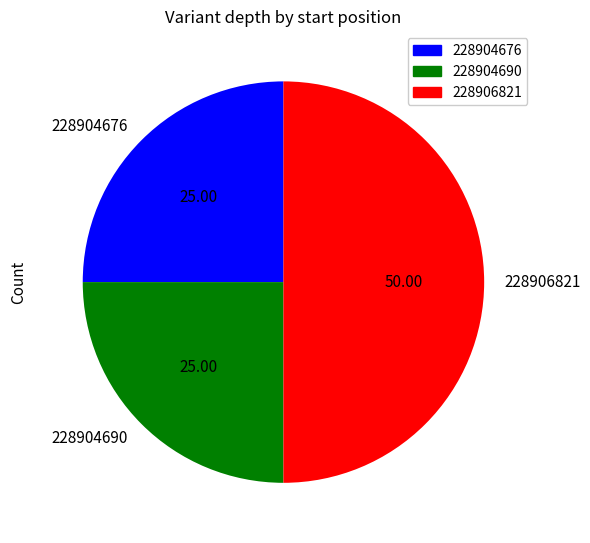

Which has a higher value, 228906821 or 228904690?

228906821